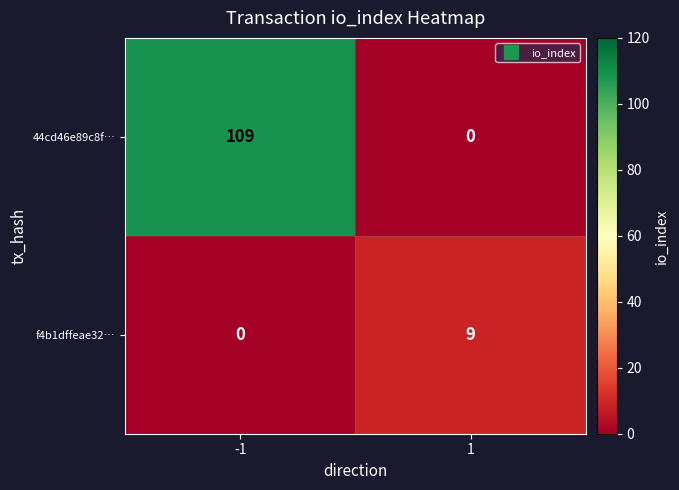

At which category is the sum across all series the highest?

-1